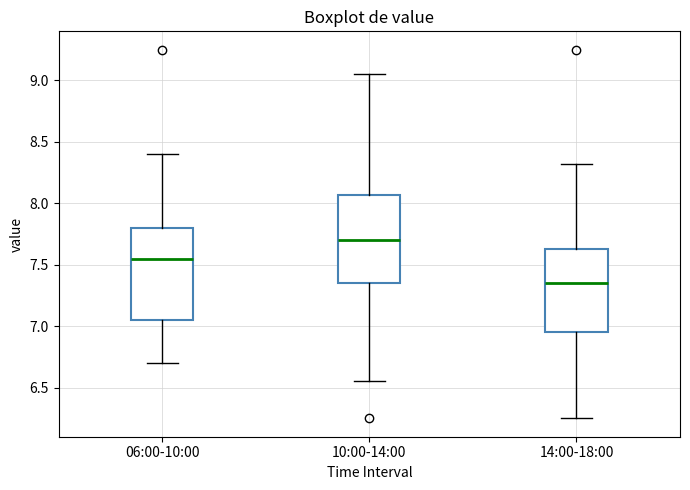

Where is the lower edge of the box for 10:00-14:00 on the y-axis? The values are not printed on the chart, so give them approximately, as read against the axis.

7.35